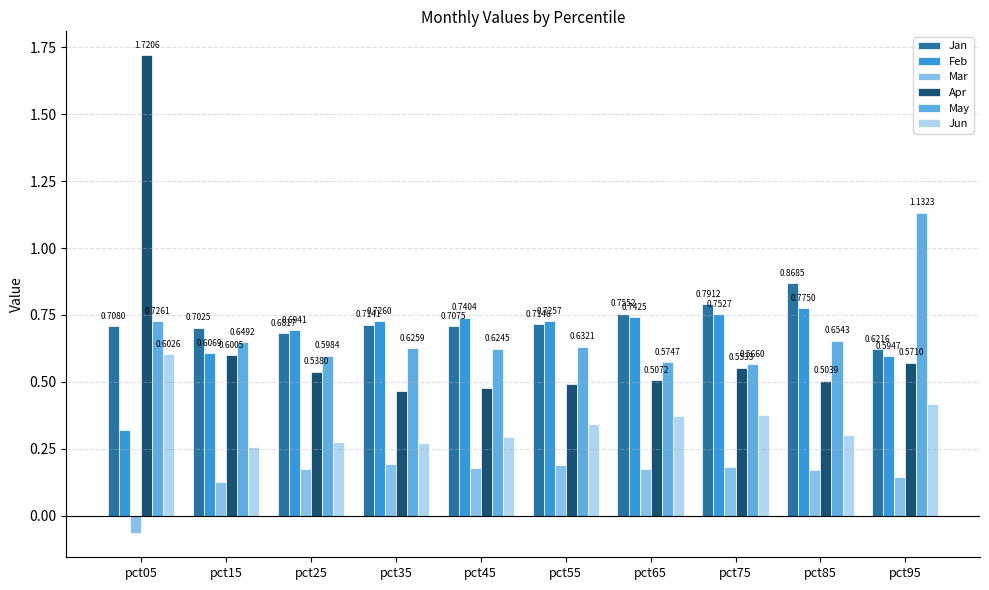

Is the value of May at pct85 greater than the value of Feb at pct05?

Yes